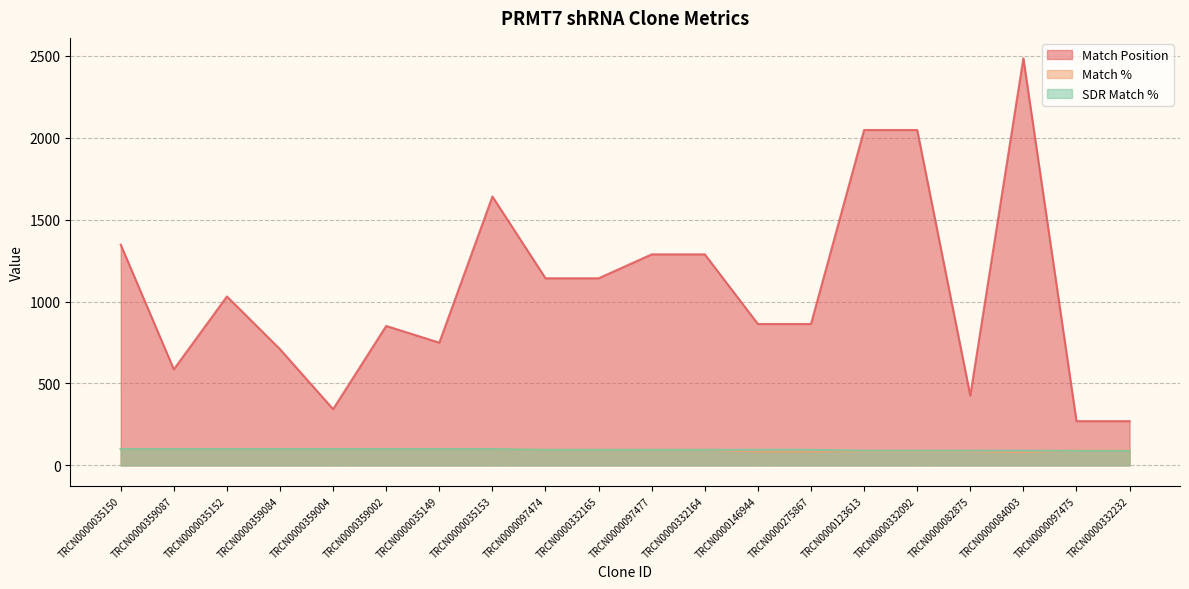

What is the label of the 14th point from the right?

TRCN0000035149